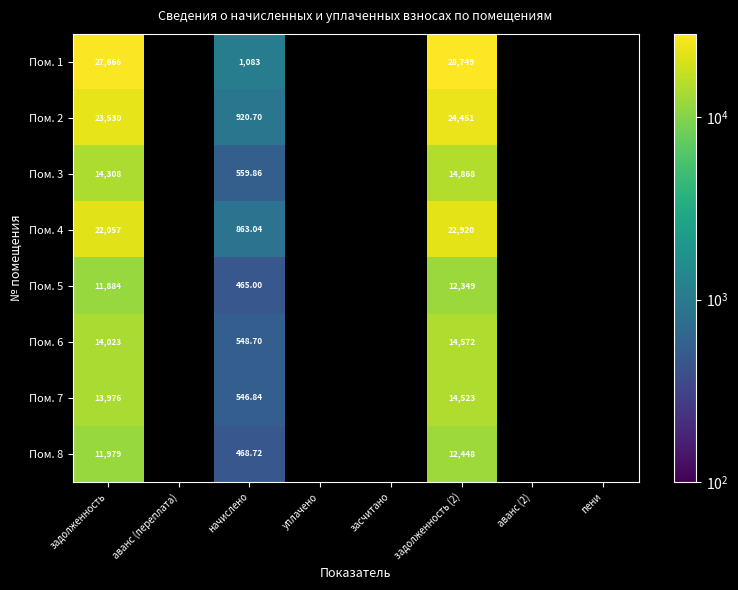

What is the difference between the maximum and minimum values in the Пом. 2 series?

23530.4